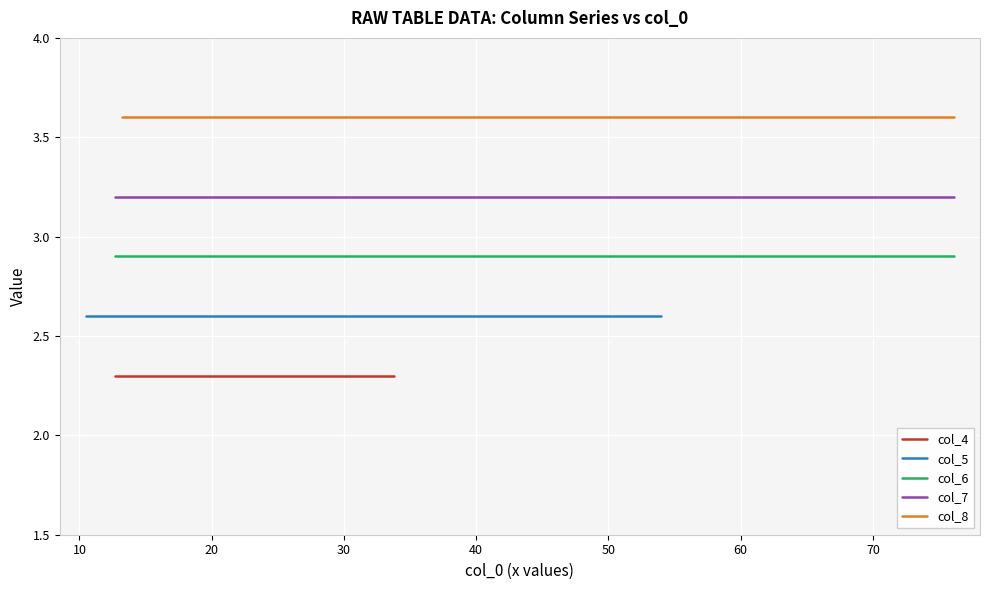

True or false: col_7 and col_4 intersect in this chart.

False